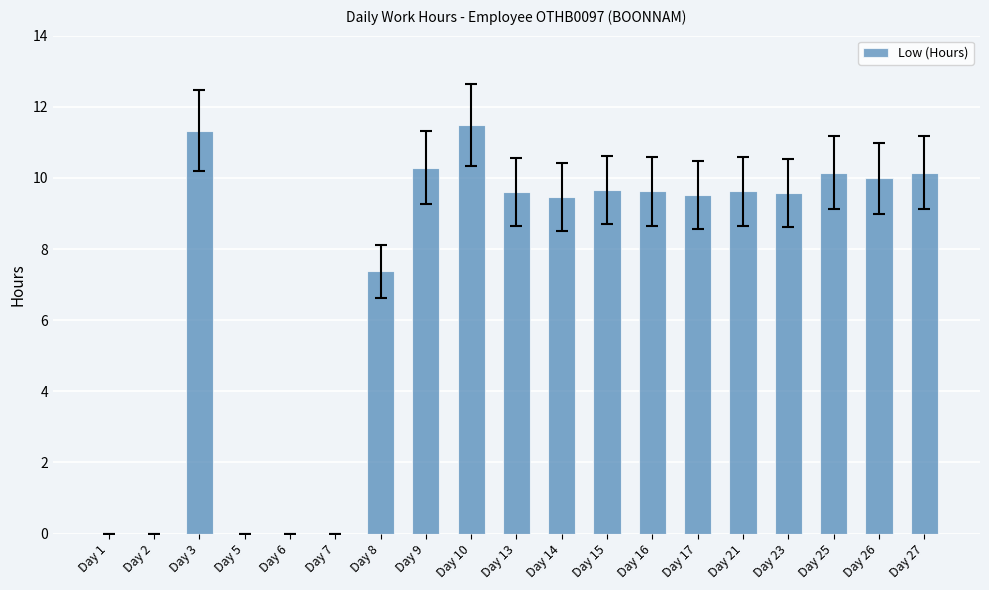

At which label does the data first exceed 9?

Day 3